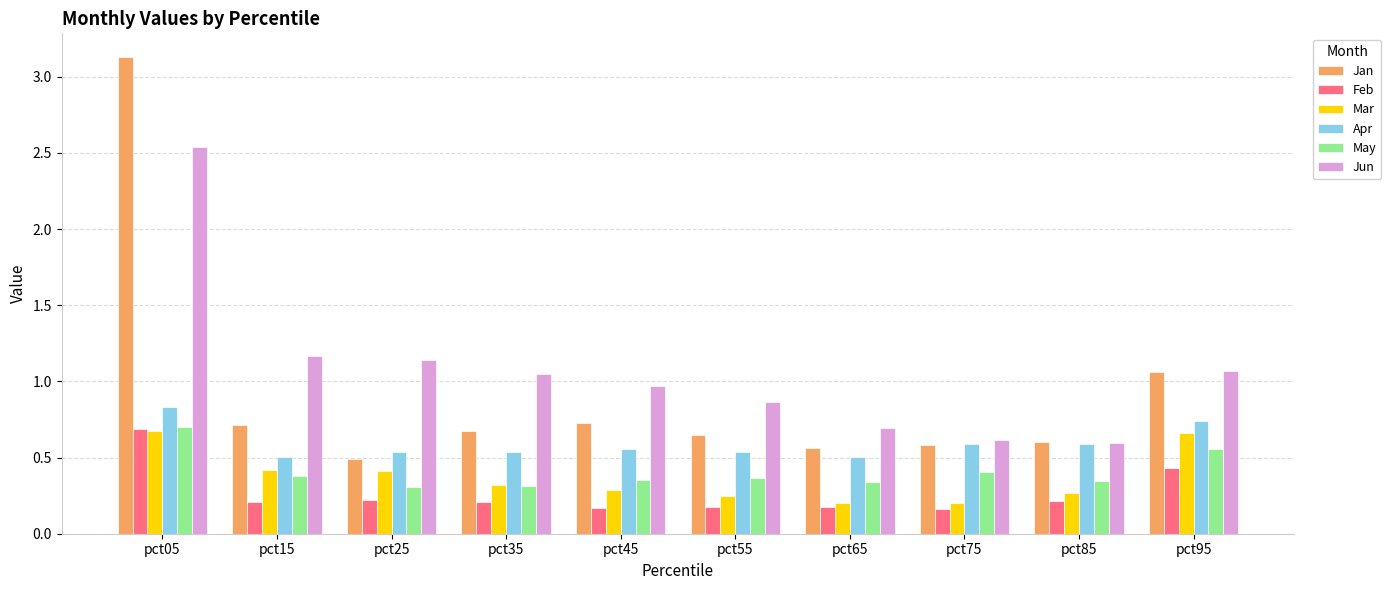

True or false: Mar has a value of 0.7 at pct95.

True